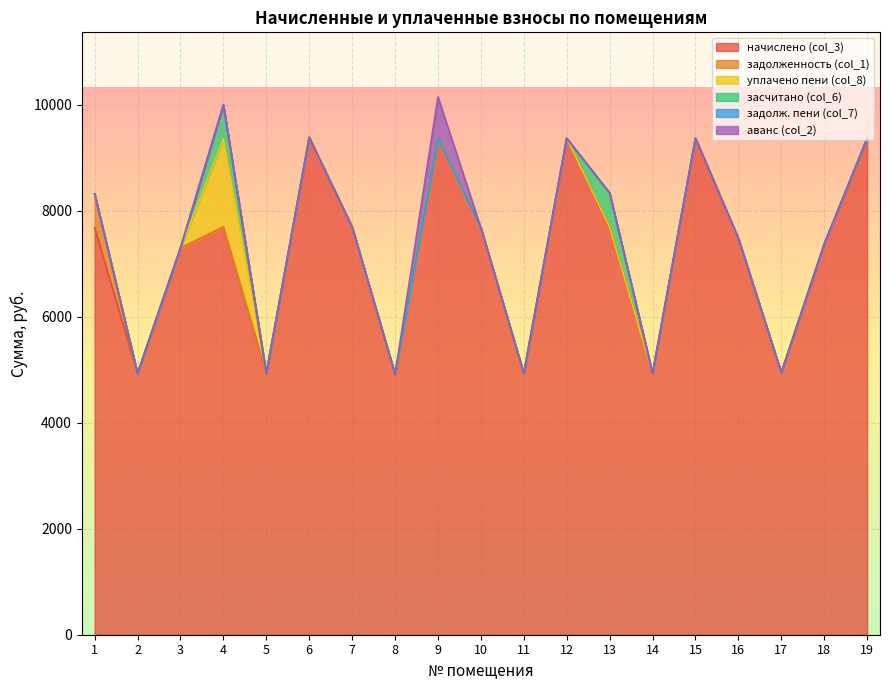

True or false: задолж. пени (col_7) and аванс (col_2) intersect in this chart.

False